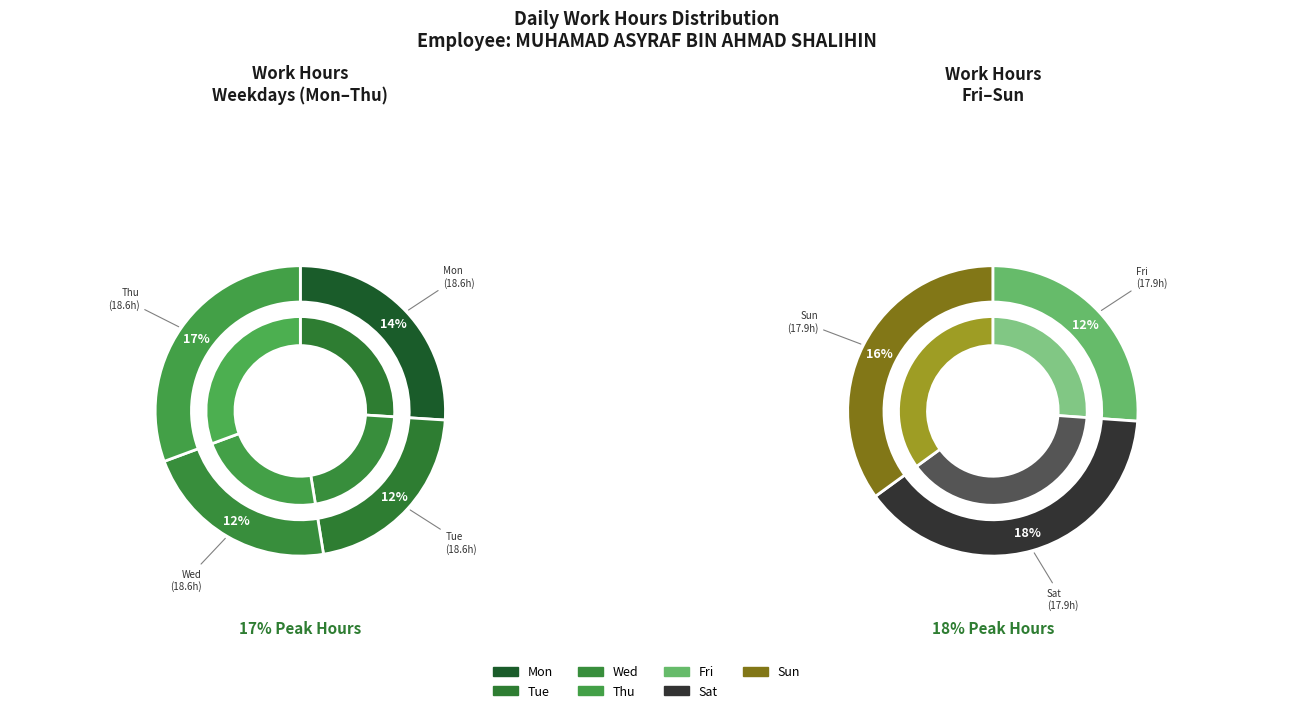

Does Sun account for over 50% of the chart?

No